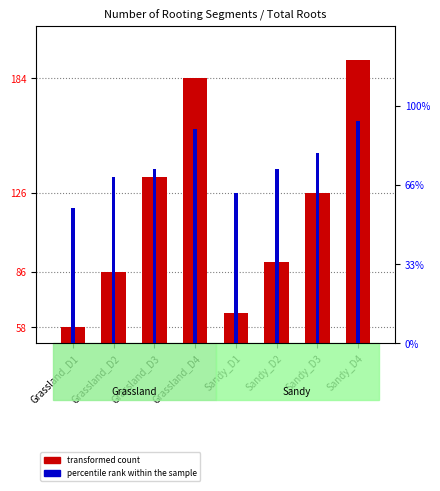

Is it true that percentile rank within the sample equals 17 at Grassland_D1?

True